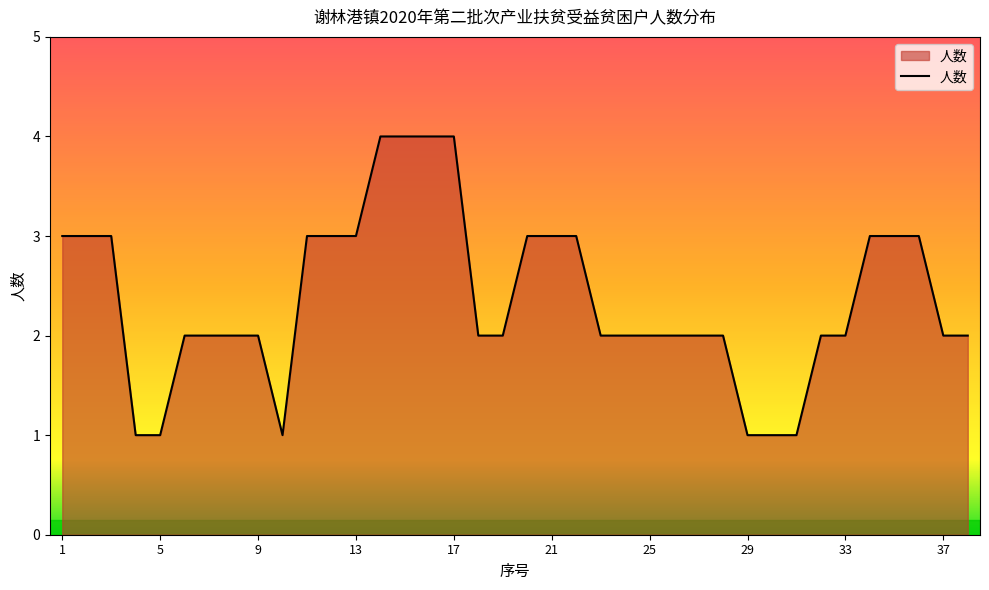

What is the greatest value displayed?

4